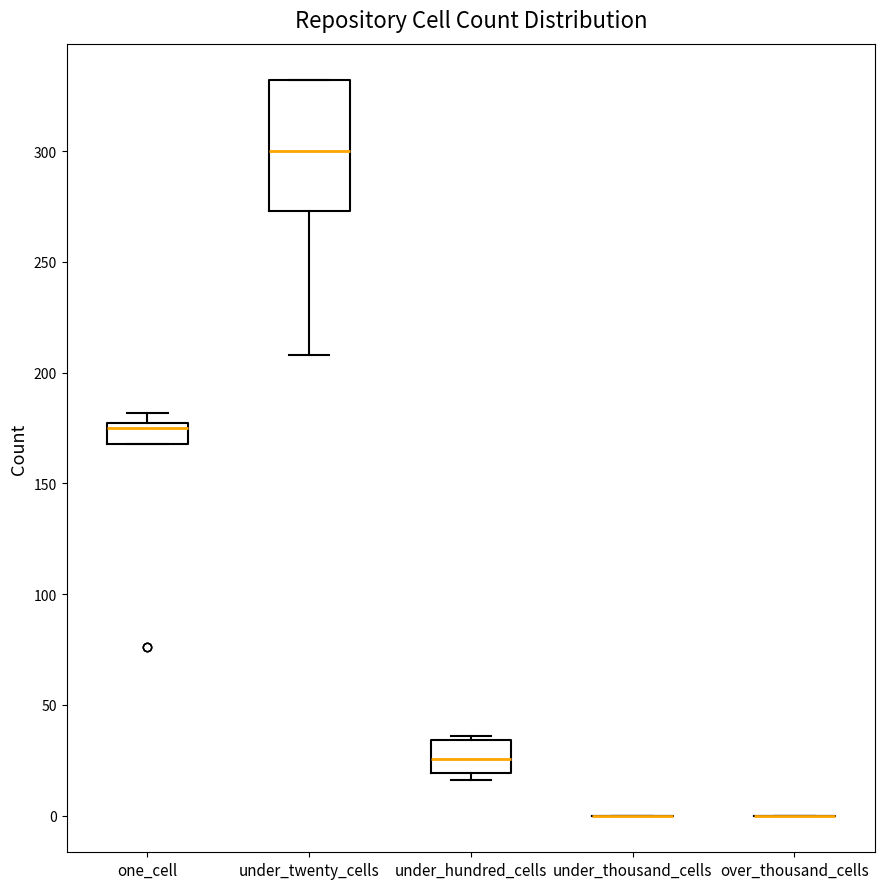

Reading left to right, transcribe this box plot: for each box, give where its median line is, the range the box spans, and where its two whiskers end, as read against the y-axis. The values are not printed on the chart, so give them approximately, as read against the axis.

one_cell: median 175, box 170 to 180, whiskers 170 to 180 (just above the box's upper edge)
under_twenty_cells: median 300, box 275 to 330, whiskers 210 to 330
under_hundred_cells: median 25, box 20 to 35, whiskers 15 to 35 (just above the box's upper edge)
under_thousand_cells: box collapsed to a line at 0, whiskers 0 to 0
over_thousand_cells: box collapsed to a line at 0, whiskers 0 to 0